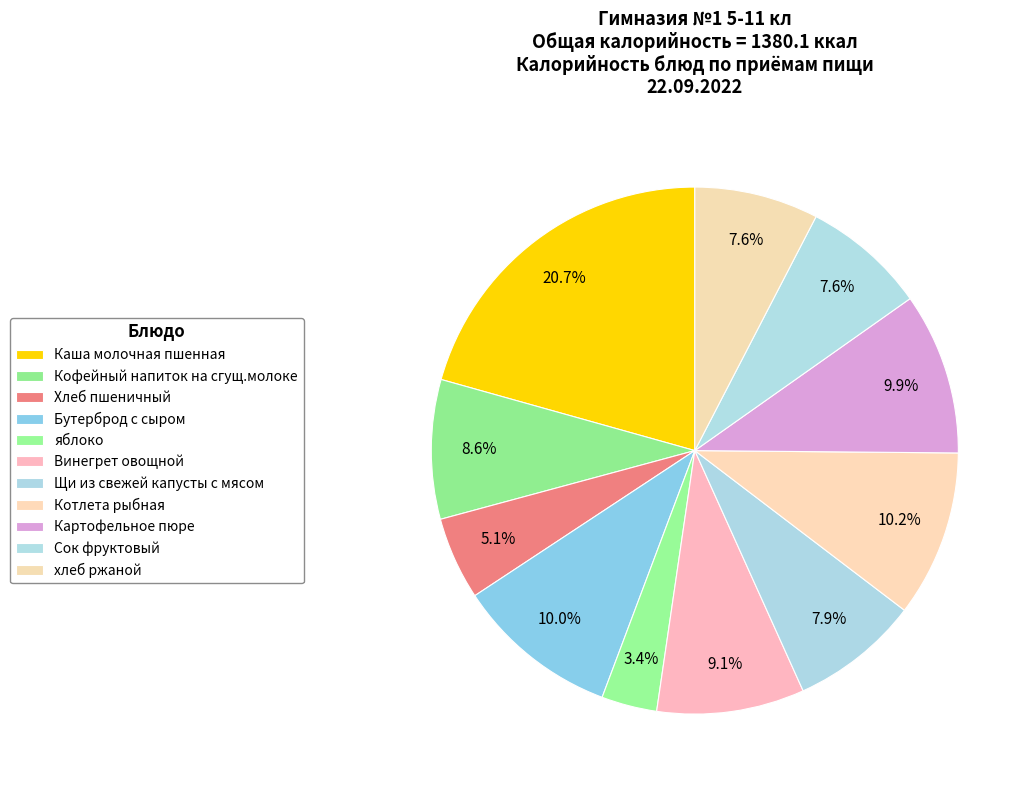

What is the change in value from Кофейный напиток на сгущ.молоке to Котлета рыбная?

+23.0